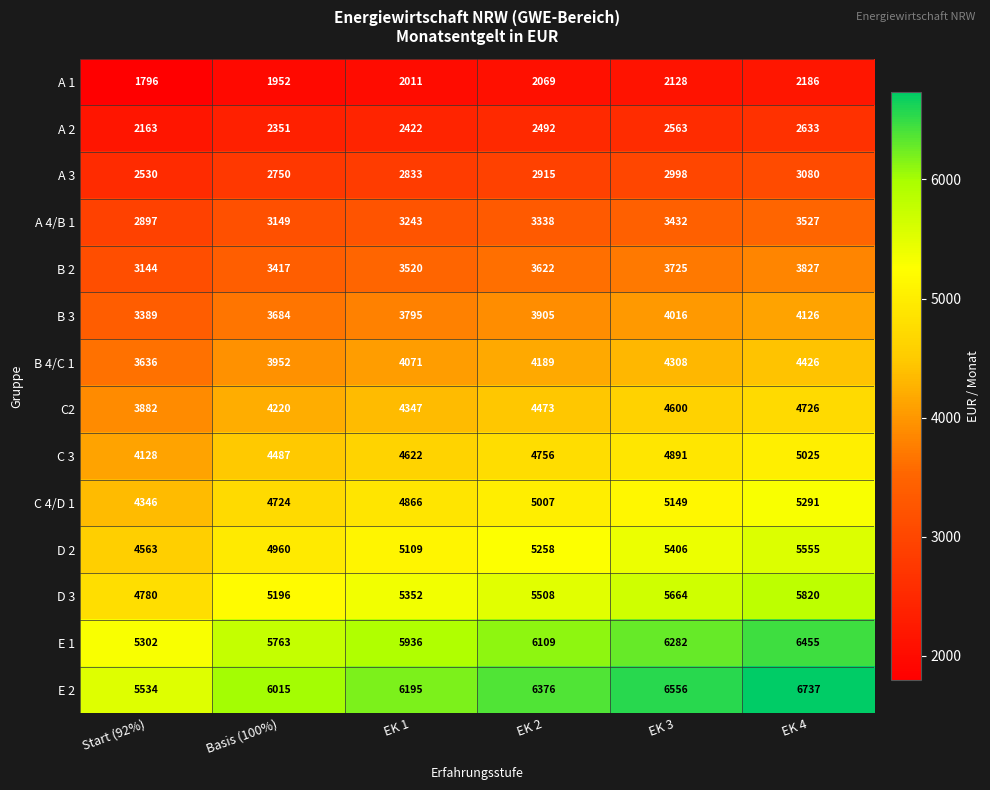

What is the sum of the C 4/D 1 values at EK 4 and Basis (100%)?

10015